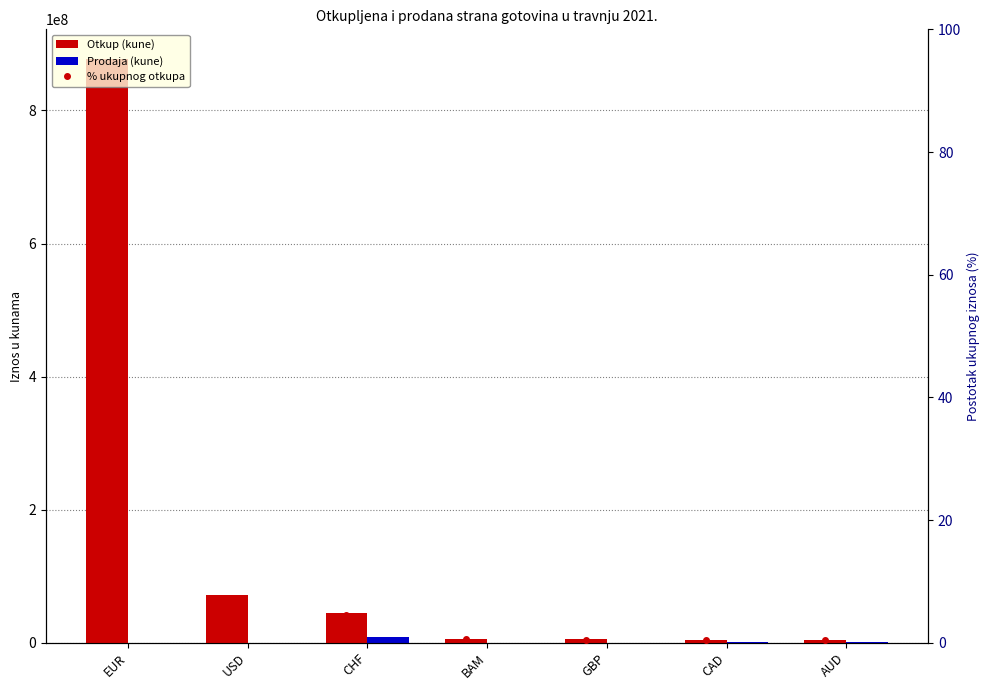

Between USD and EUR, which is larger?

EUR